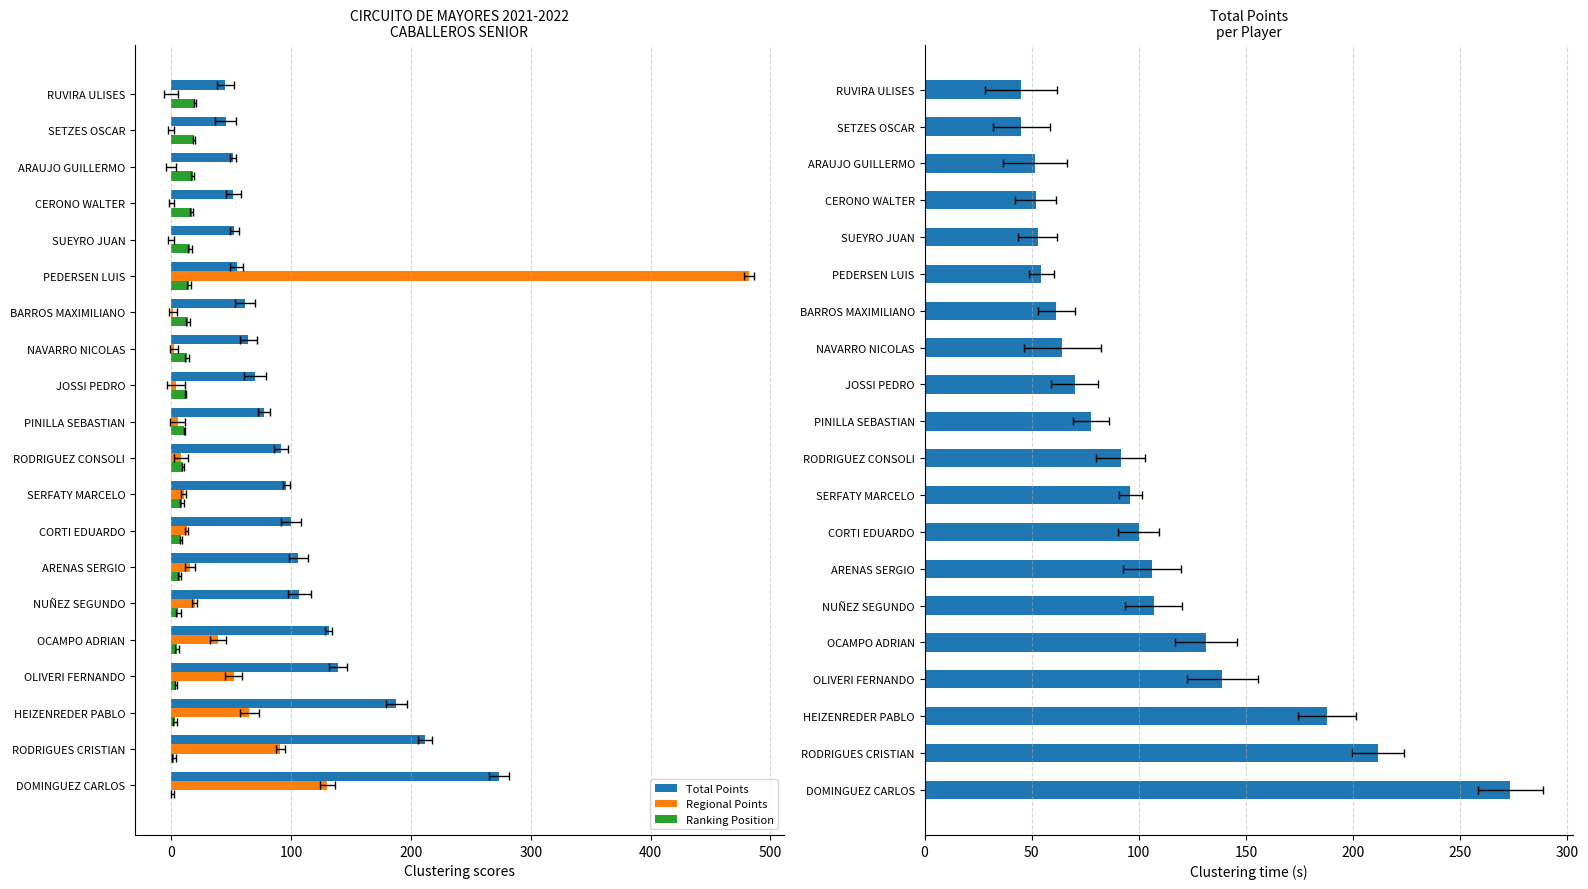

What is the lowest value of the Ranking Position series?

1.0